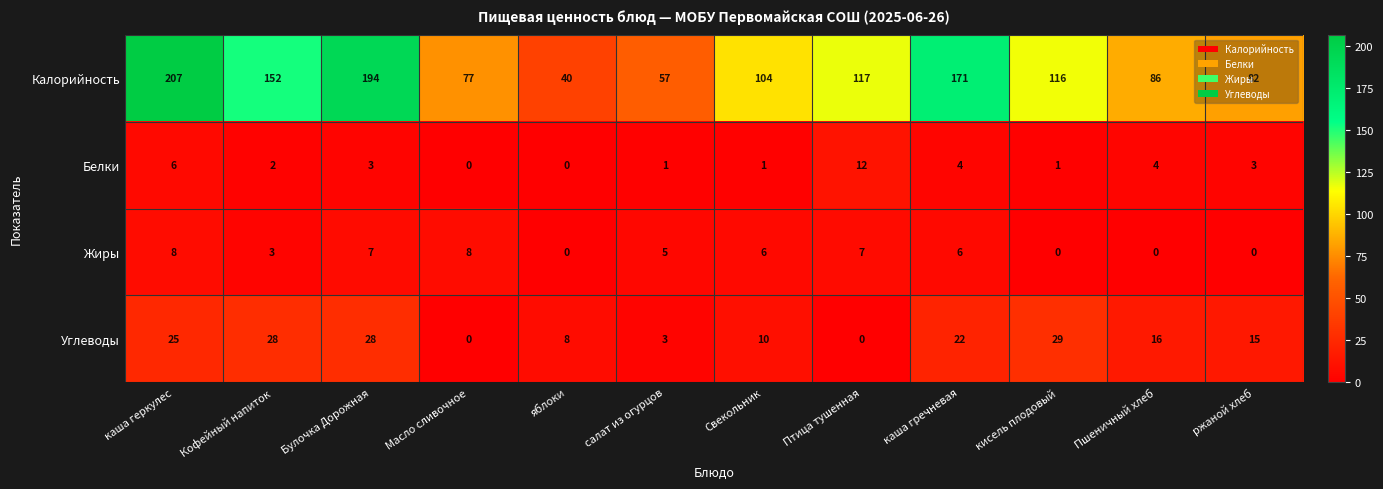

How many positive values does the Белки series have?

10